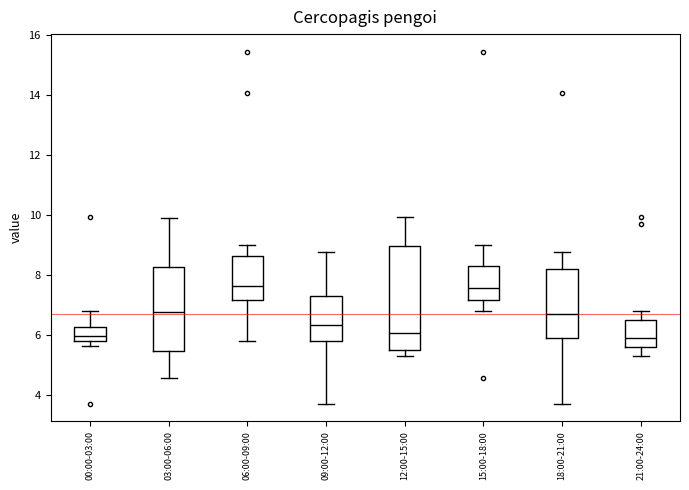

Where is the upper edge of the box for 09:00-12:00 on the y-axis? The values are not printed on the chart, so give them approximately, as read against the axis.

7.2